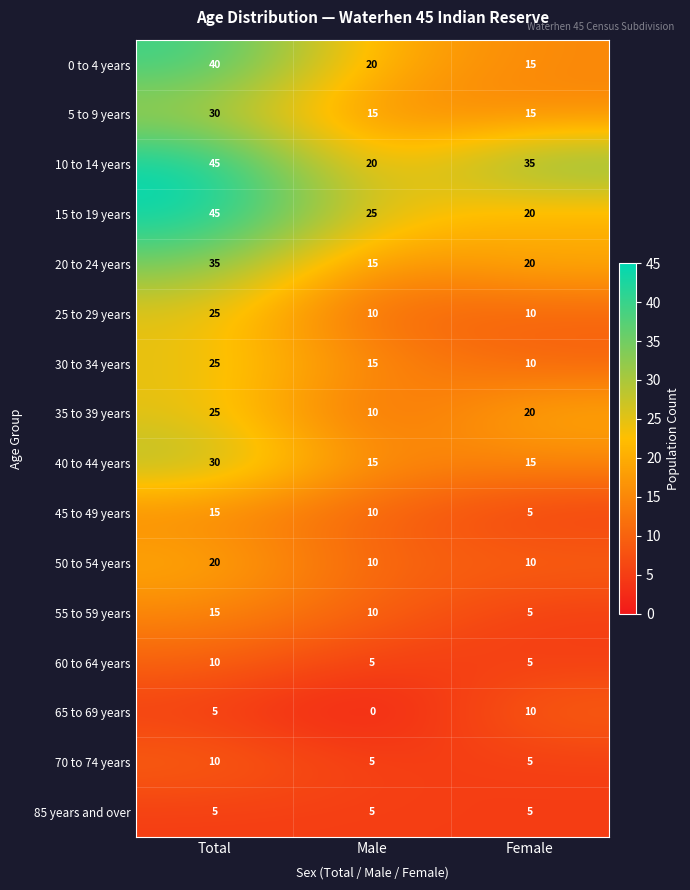

At which category does the chart reach its peak across all series?

Total